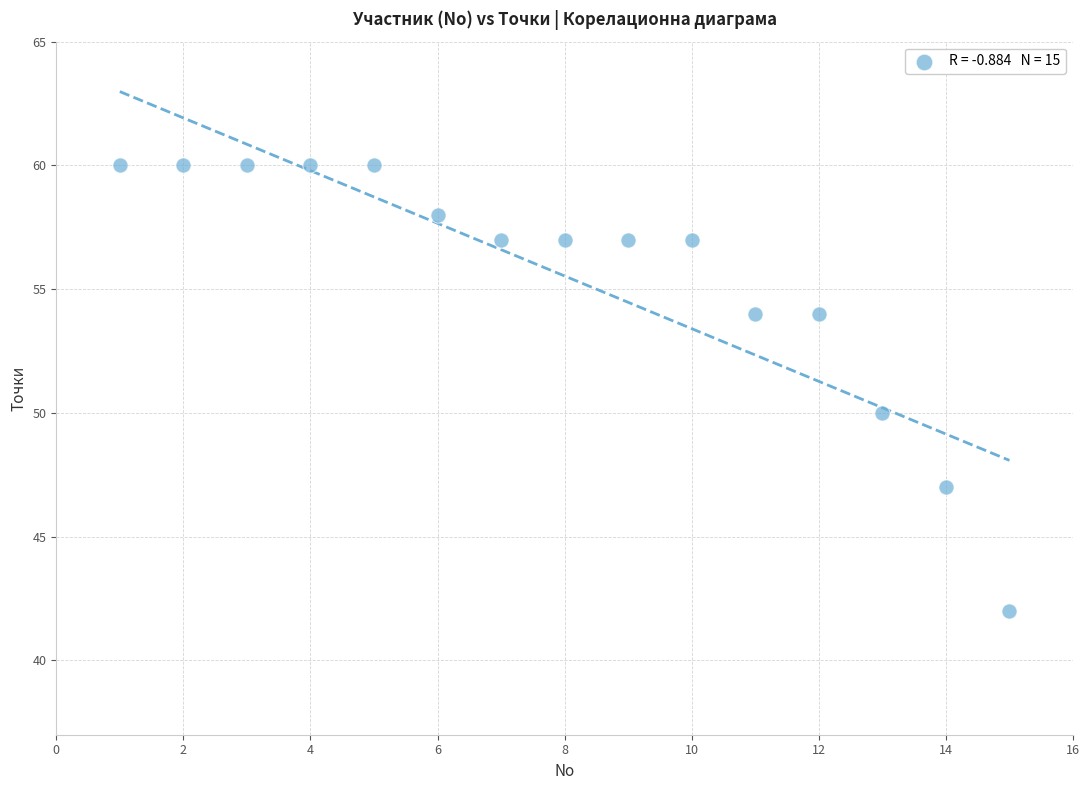

What is the range of Y values (max minus min)?

18